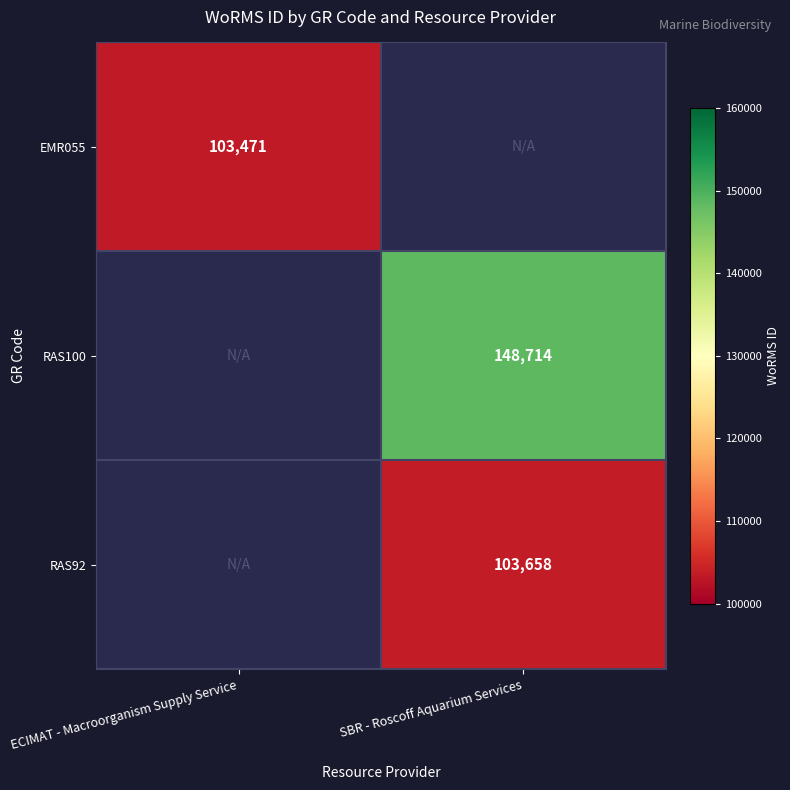

The value of RAS100 at SBR - Roscoff Aquarium Services is 48408. True or false?

False